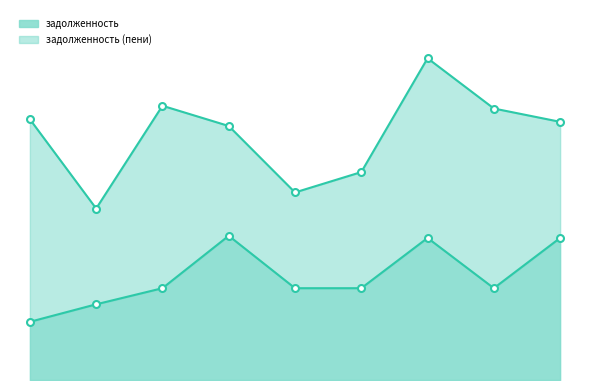

What is the average value?

12190.9